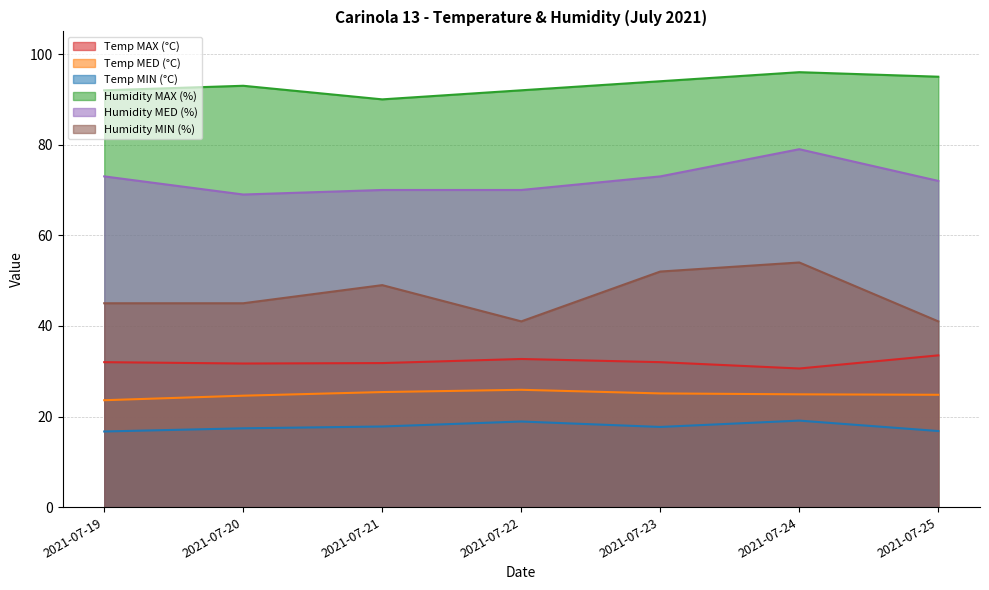

True or false: Humidity MED (%) and Temp MAX (°C) intersect in this chart.

False